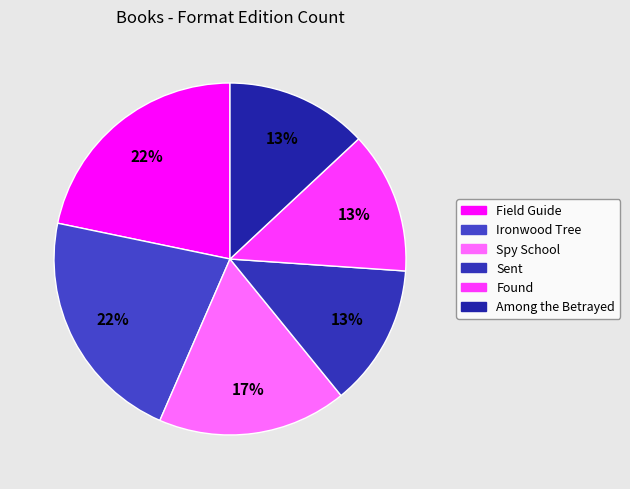

To the nearest percent, what is the average slice percentage?

17%